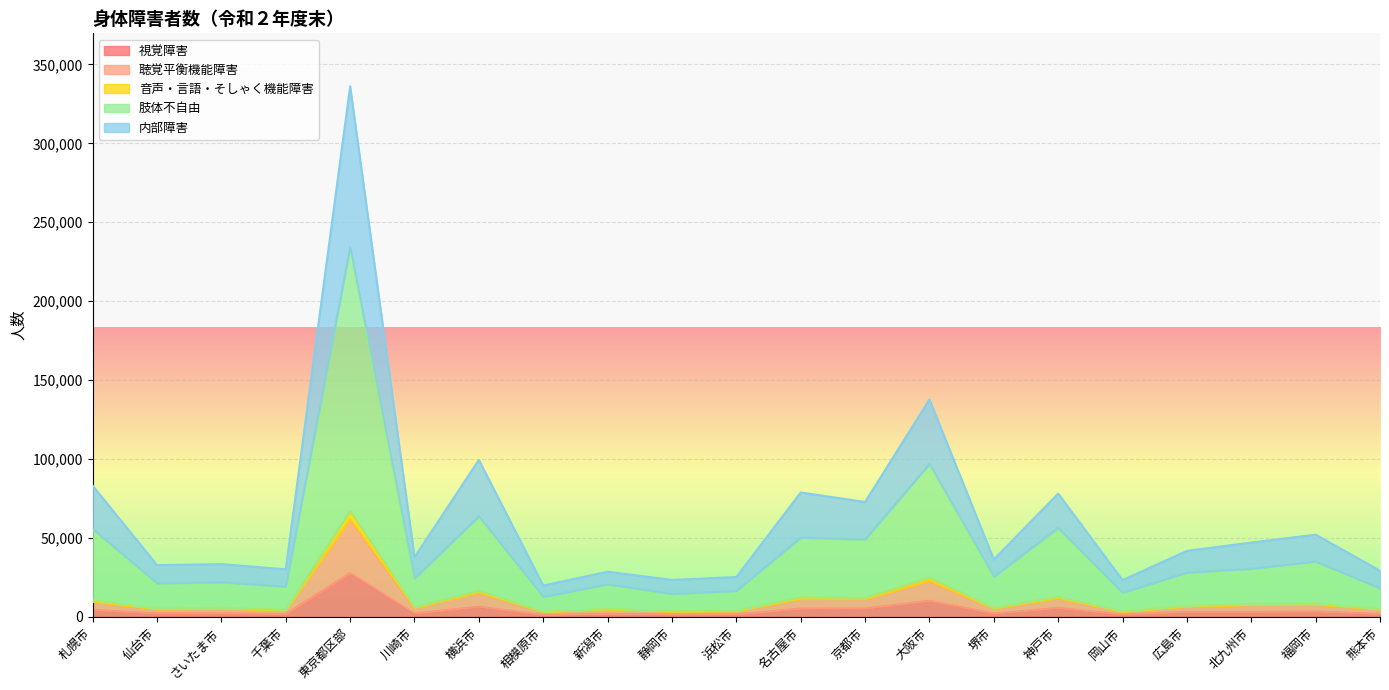

What are all the series names shown in the legend?

視覚障害, 聴覚平衡機能障害, 音声・言語・そしゃく機能障害, 肢体不自由, 内部障害